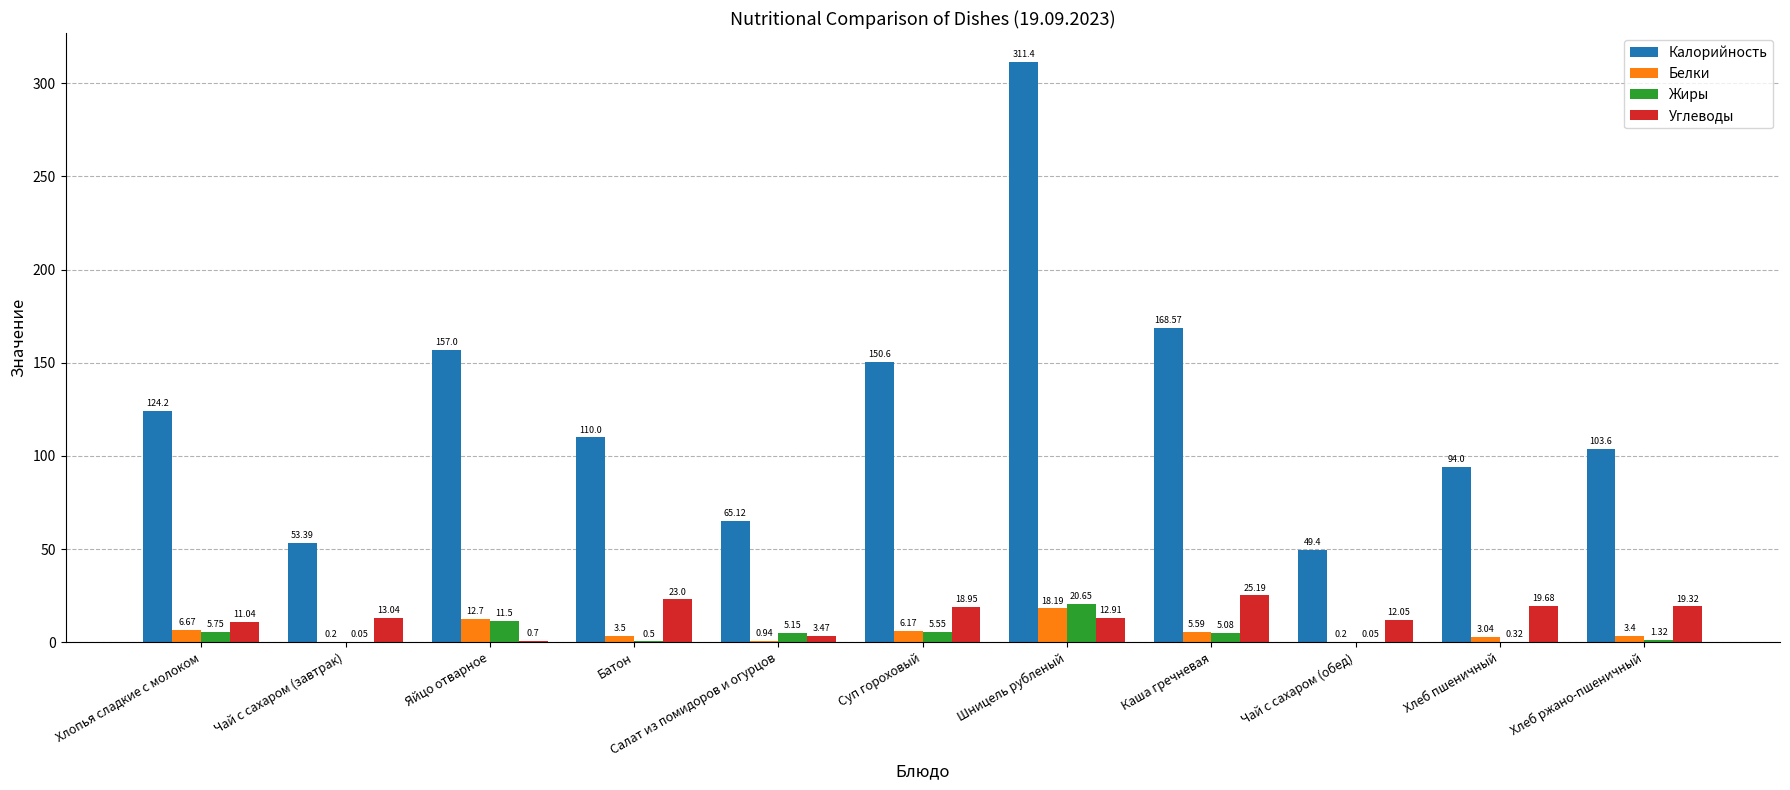

Which label corresponds to the largest value in the chart?

Шницель рубленый